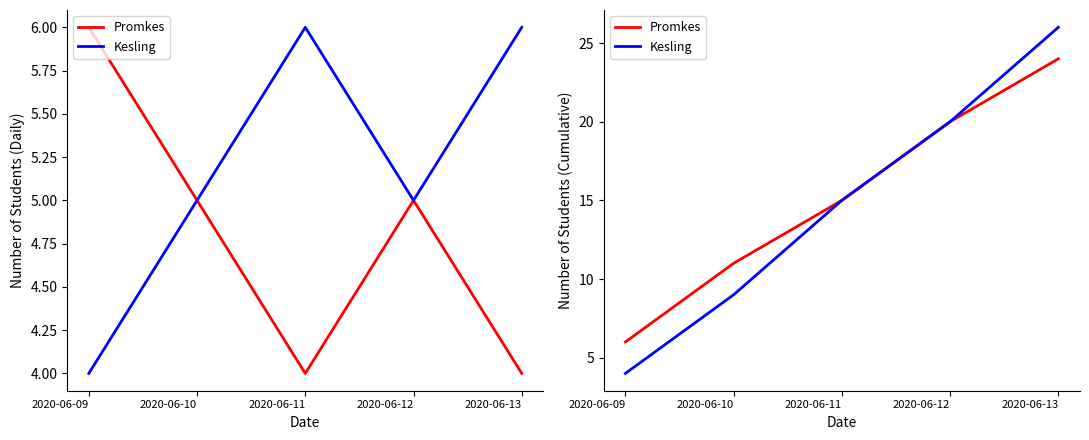

True or false: Promkes and Kesling cross at least once.

False